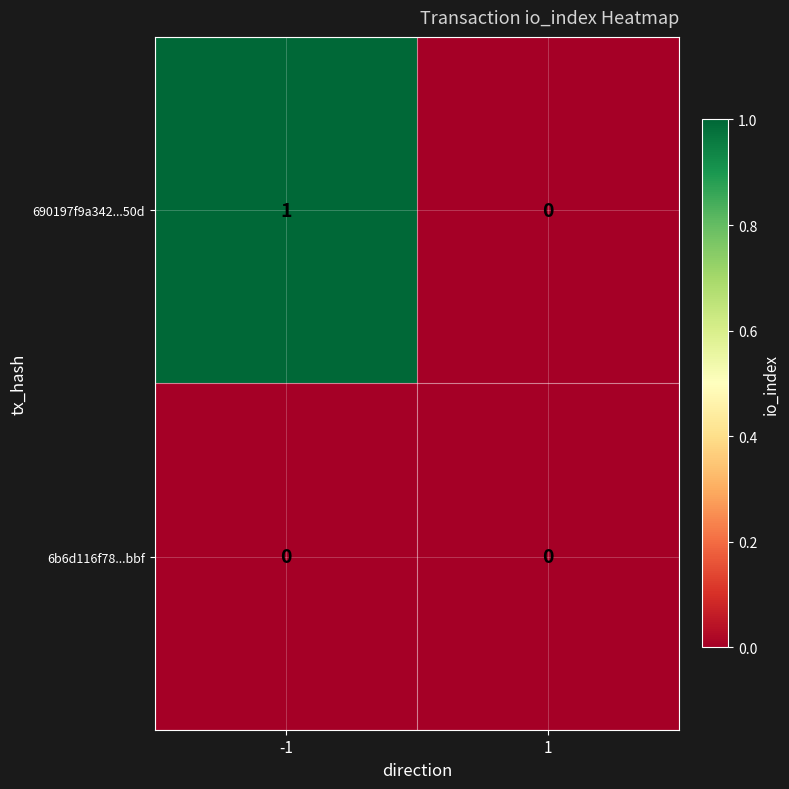

Rank the series at -1 from highest to lowest value.

690197f9a342...50d, 6b6d116f78...bbf